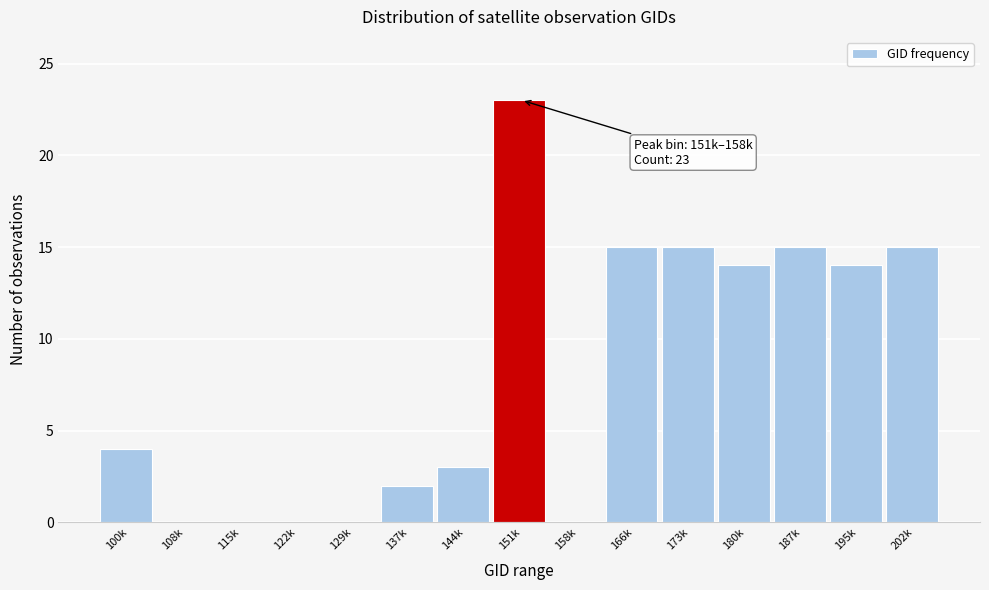

Reading left to right, transcribe all the data shown in this chart.

100k=4	108k=0	115k=0	122k=0	129k=0	137k=2	144k=3	151k=23	158k=0	166k=15	173k=15	180k=14	187k=15	195k=14	202k=15